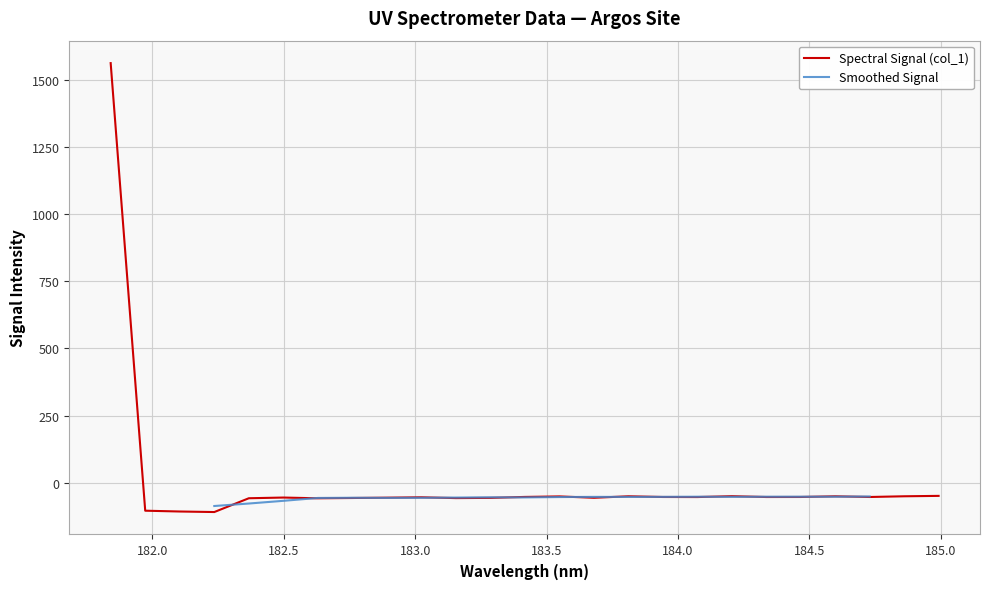

Is it true that the value at 184.2046578328 is -23.7?

False